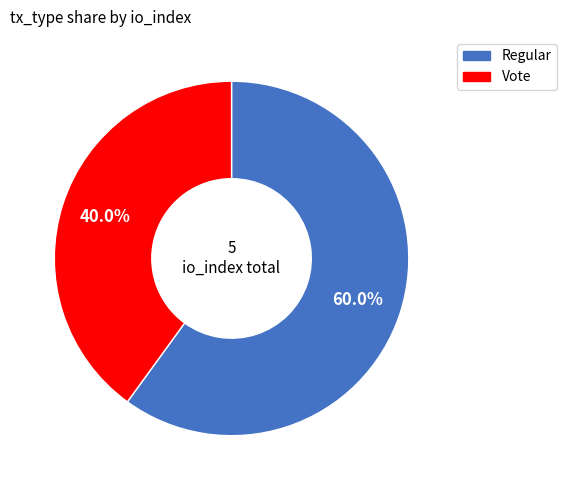

How many slices are in this pie chart?

2